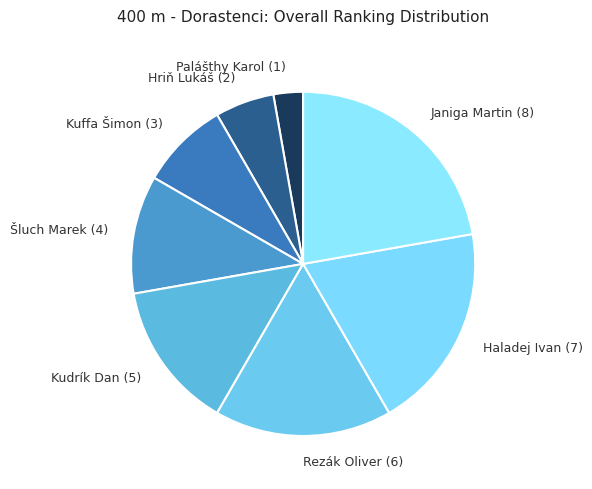

Approximately how many times larger is the value at Kudrík Dan (5) compared to Haladej Ivan (7)?

0.7